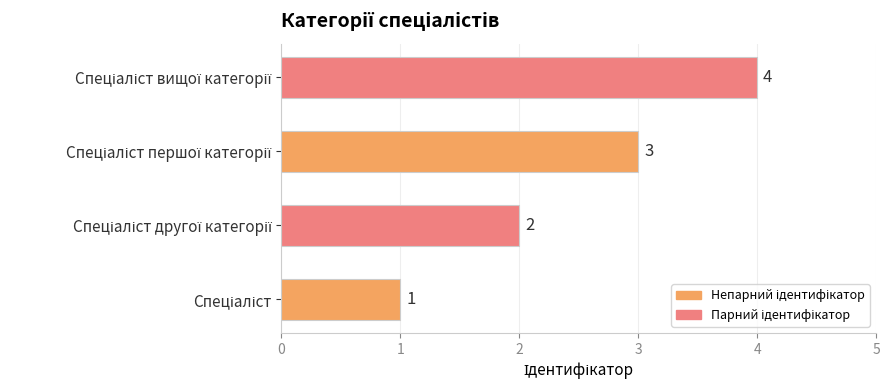

What is the difference between the maximum and minimum values?

3